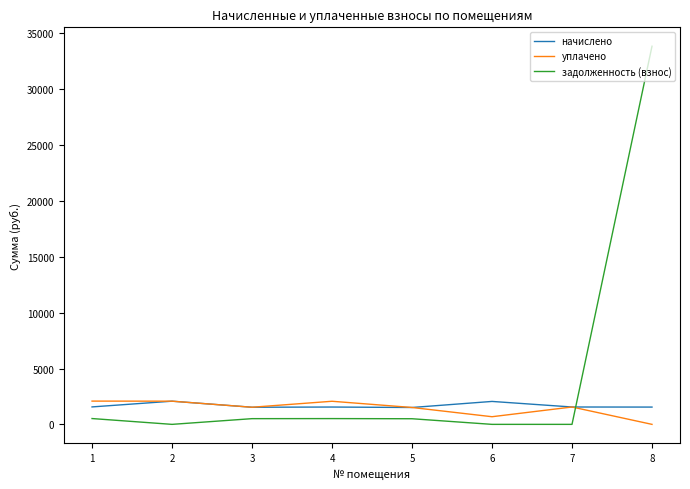

What is the highest value of the уплачено series?

2082.3